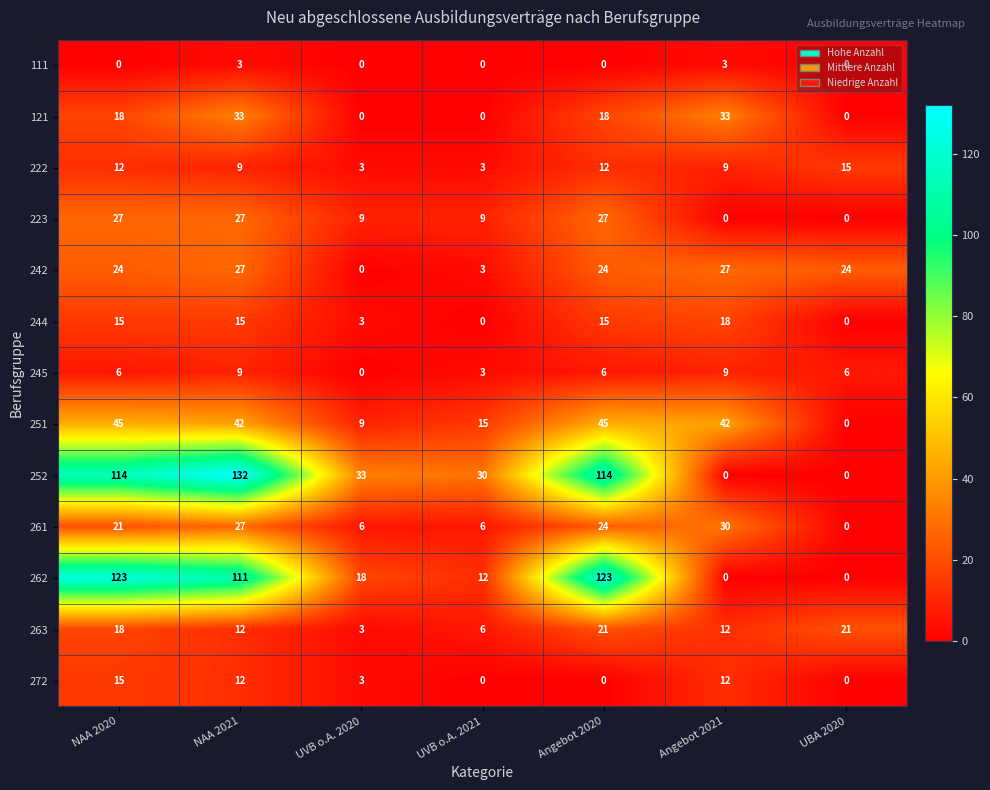

What is the difference between the maximum and second lowest values in the 263 series?

15